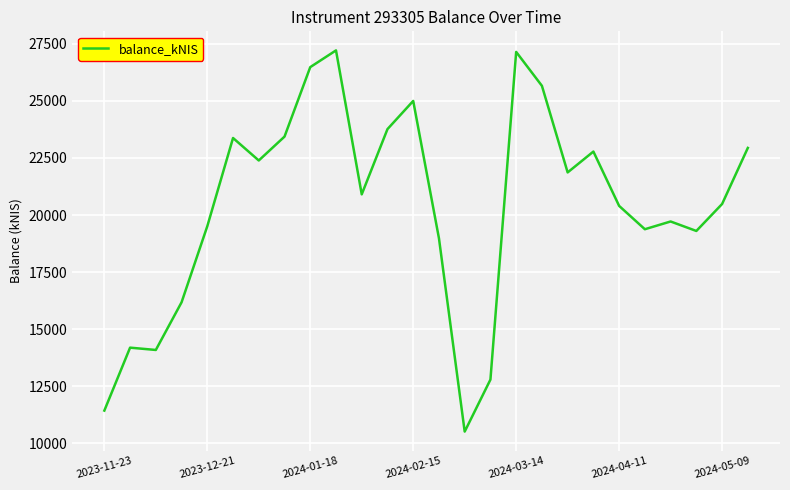

What is the difference between the maximum and minimum values?

16708.5